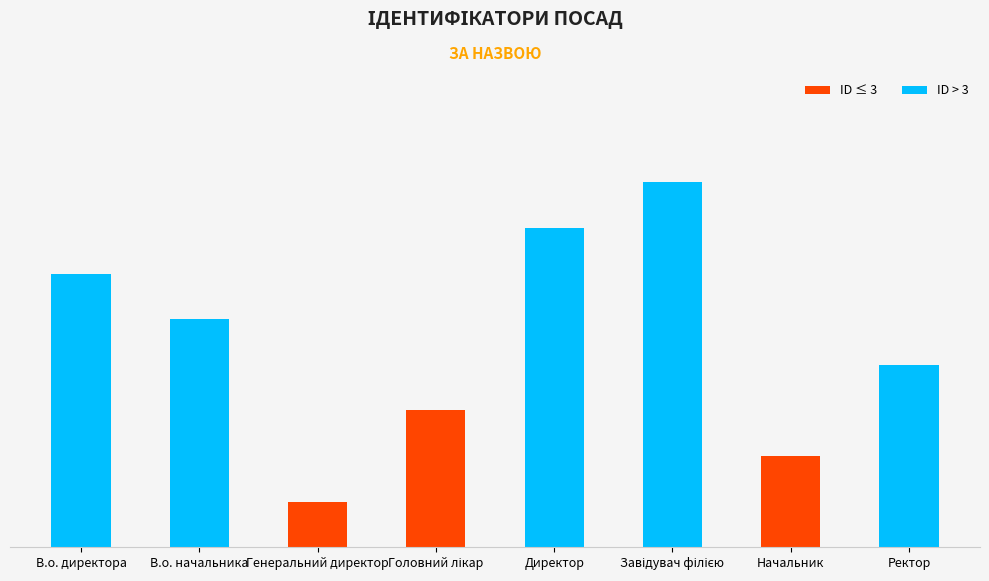

Rank the categories by value from highest to lowest.

Завідувач філією, Директор, В.о. директора, В.о. начальника, Ректор, Головний лікар, Начальник, Генеральний директор